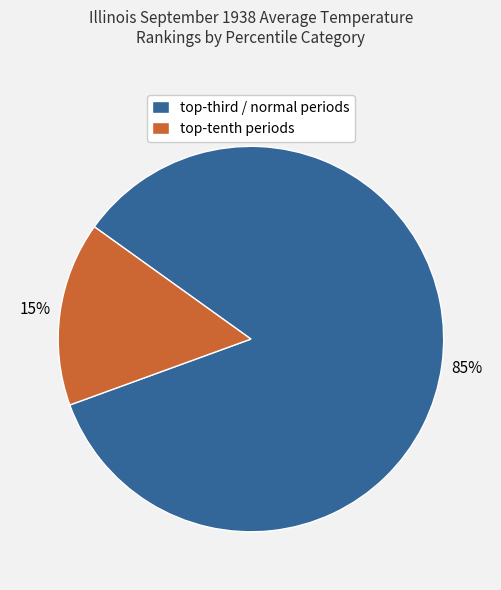

Is there a majority slice in this chart?

Yes